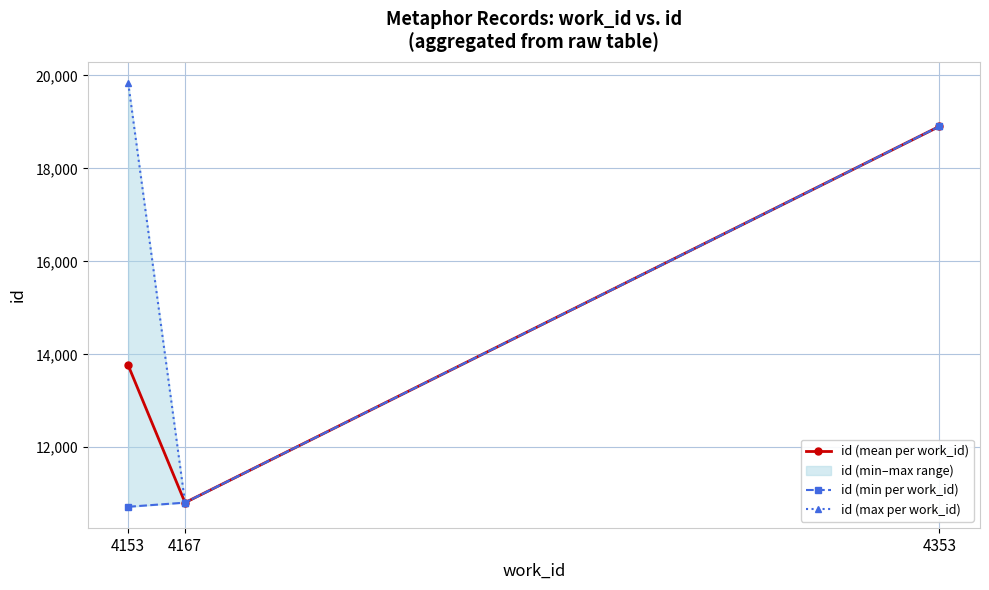

At which label is id (min per work_id) closest to 14812?

4167